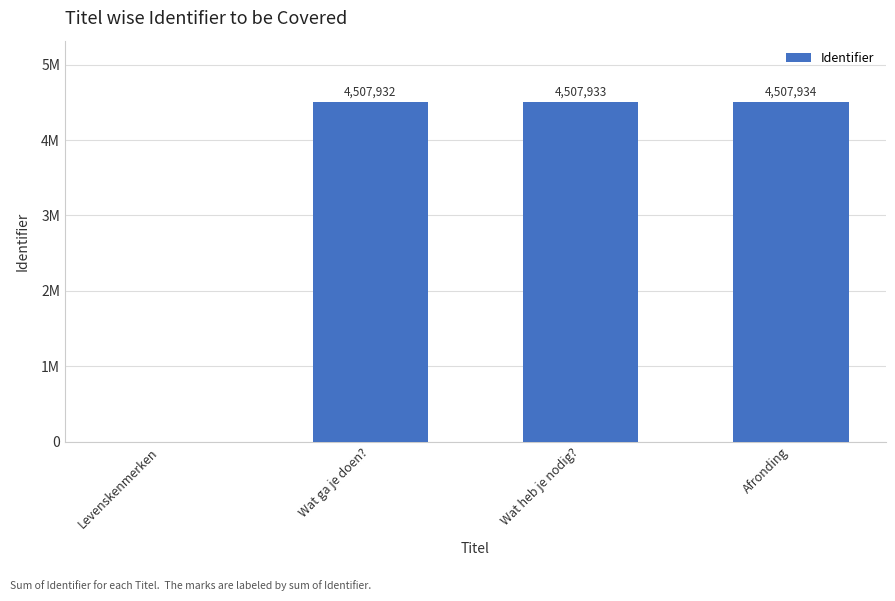

Which category has the highest value across all series?

Afronding